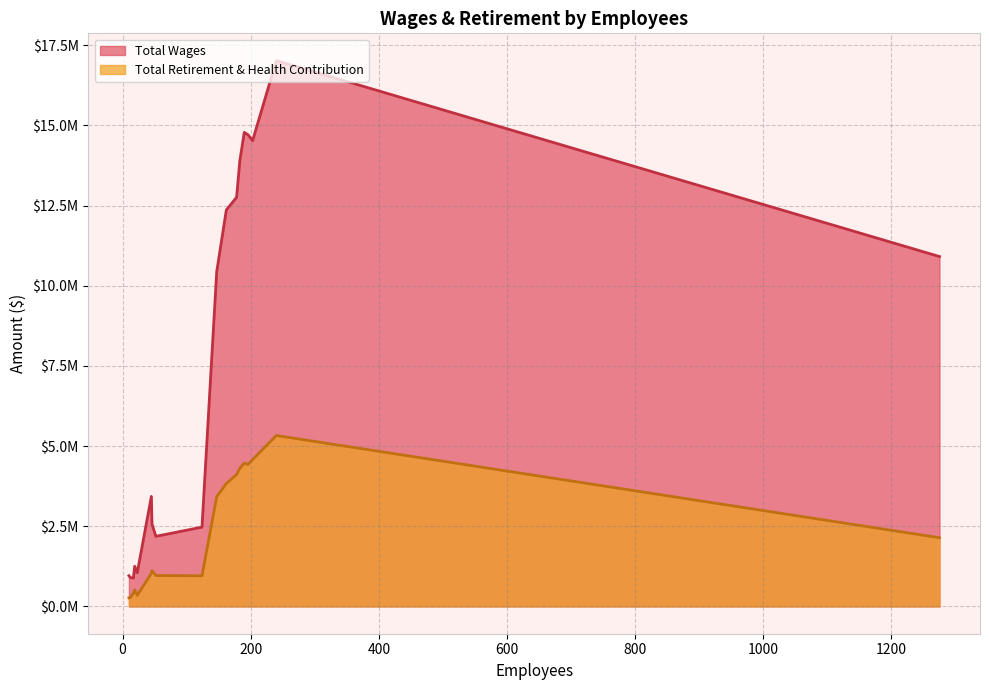

Does the chart have visible grid lines?

Yes